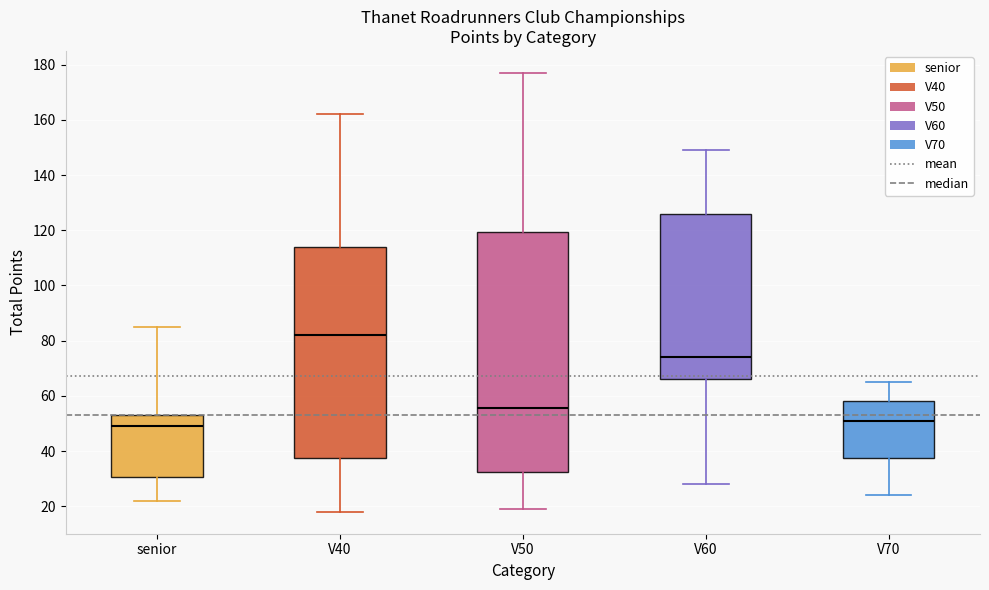

Reading left to right, transcribe this box plot: for each box, give where its median line is, the range the box spans, and where its two whiskers end, as read against the y-axis. The values are not printed on the chart, so give them approximately, as read against the axis.

senior: median 50, box 30 to 54, whiskers 22 to 86
V40: median 82, box 38 to 114, whiskers 18 to 162
V50: median 56, box 32 to 120, whiskers 20 to 178
V60: median 74, box 66 to 126, whiskers 28 to 150
V70: median 52, box 38 to 58, whiskers 24 to 66